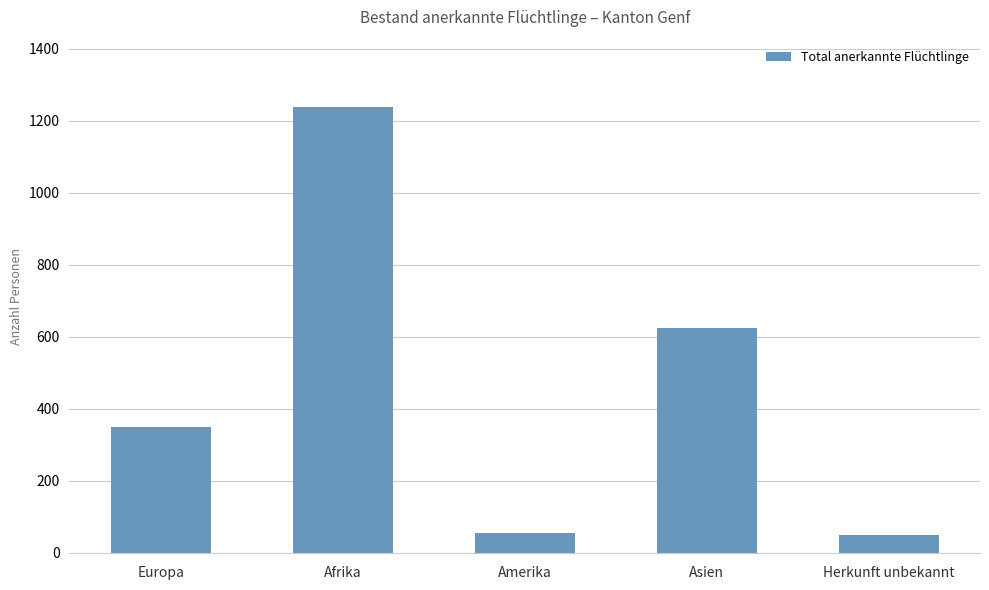

What is the label of the 1st bar from the right?

Herkunft unbekannt